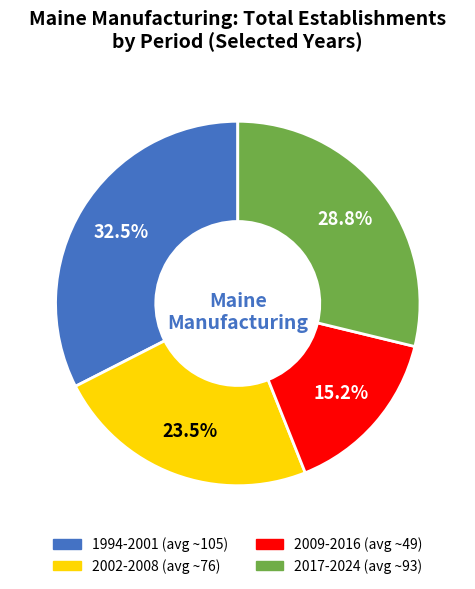

How many segments does this pie chart have?

4